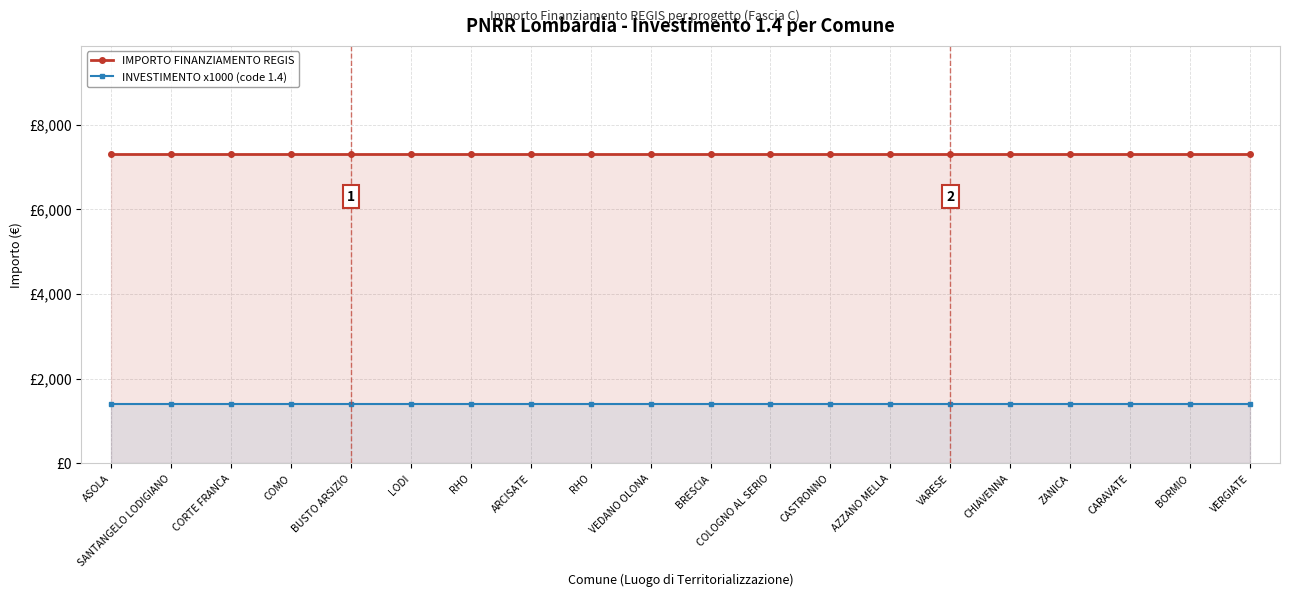

Reading left to right, what are all the values shown in this chart?

IMPORTO FINANZIAMENTO REGIS: 7301	7301	7301	7301	7301	7301	7301	7301	7301	7301	7301	7301	7301	7301	7301	7301	7301	7301	7301	7301
INVESTIMENTO x1000 (code 1.4): 1400	1400	1400	1400	1400	1400	1400	1400	1400	1400	1400	1400	1400	1400	1400	1400	1400	1400	1400	1400